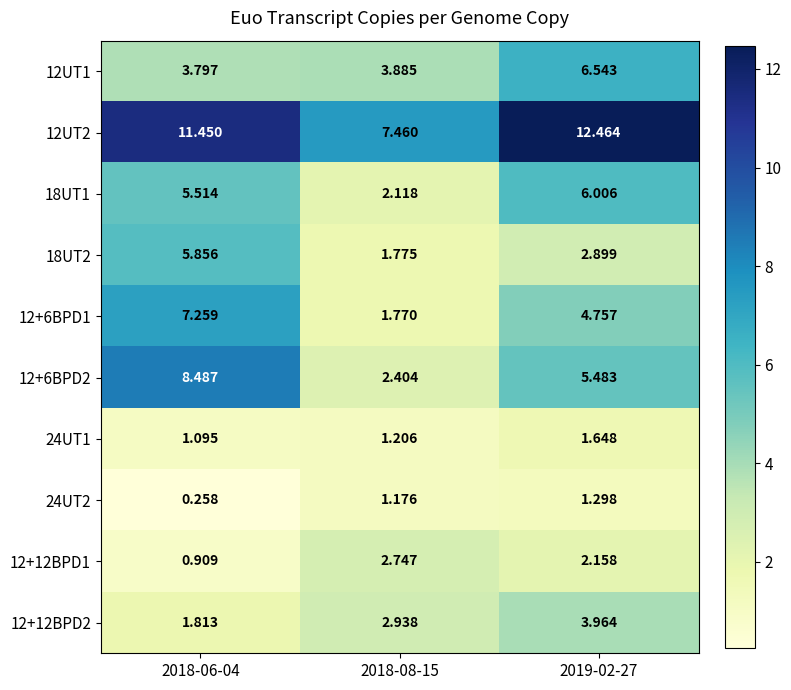

Is the value of 12UT1 at 2019-02-27 greater than the value of 12+6BPD2 at 2018-08-15?

Yes